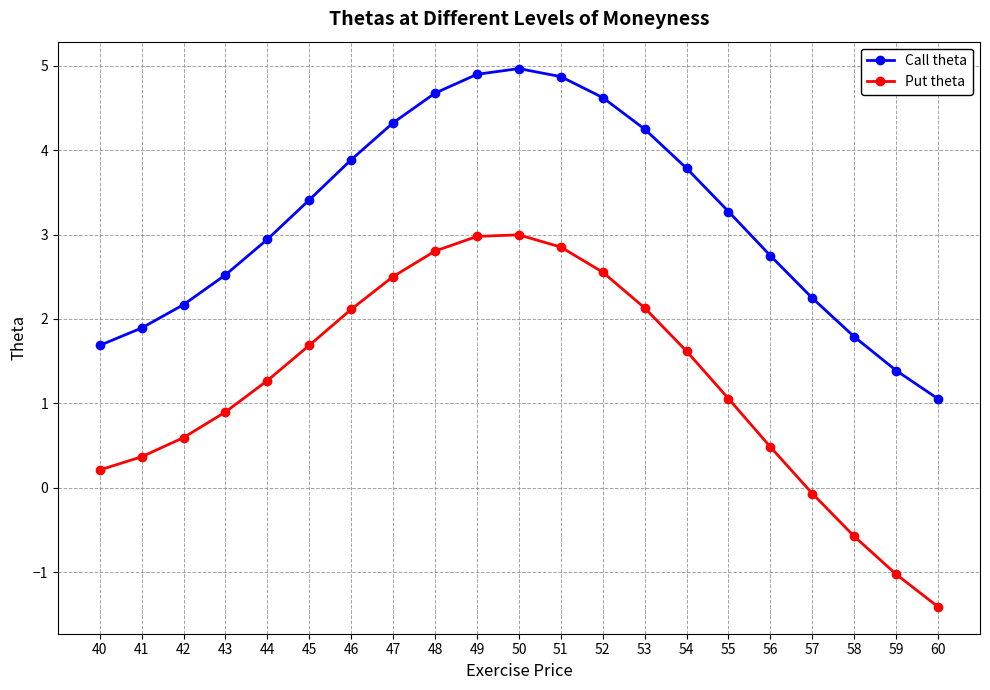

What is the value of the Call theta point at the 17th from the left?

2.7